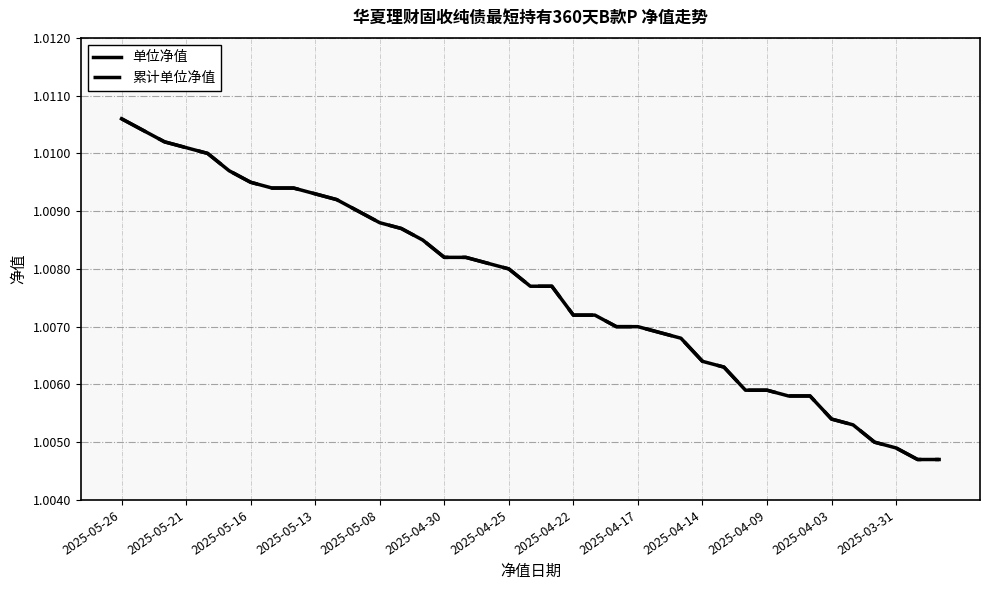

Is this an area chart (filled region under the line)?

No